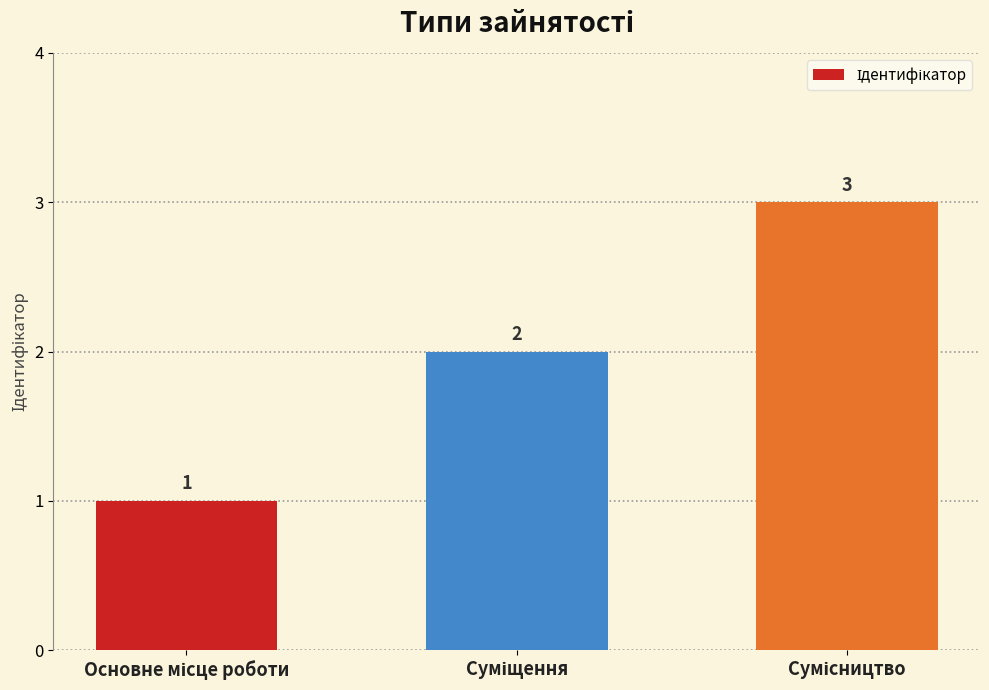

Reading right to left, extract all data points from this chart.

3	2	1